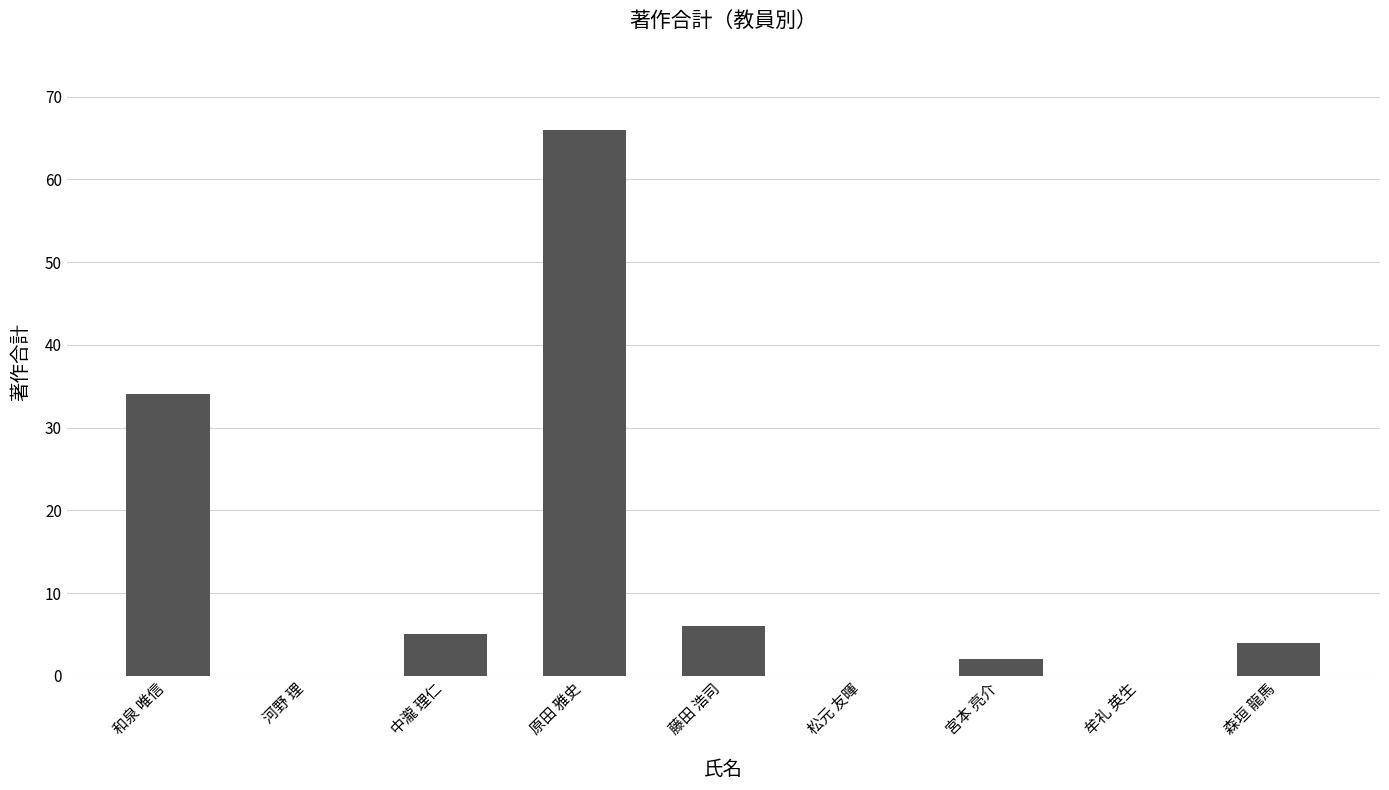

True or false: the data shows 5 at 中瀧 理仁.

True